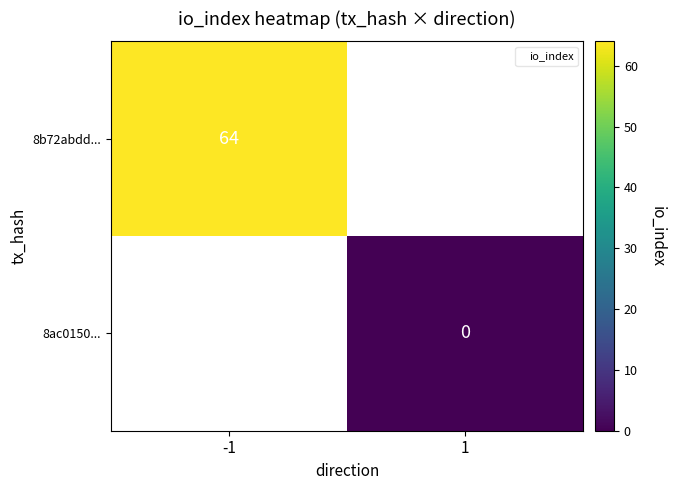

Which series has the largest range (max minus min)?

8b72abdd...